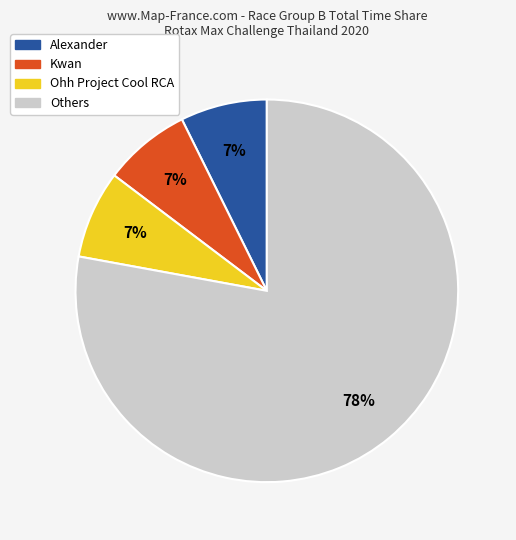

To the nearest percent, what is the average slice percentage?

25%